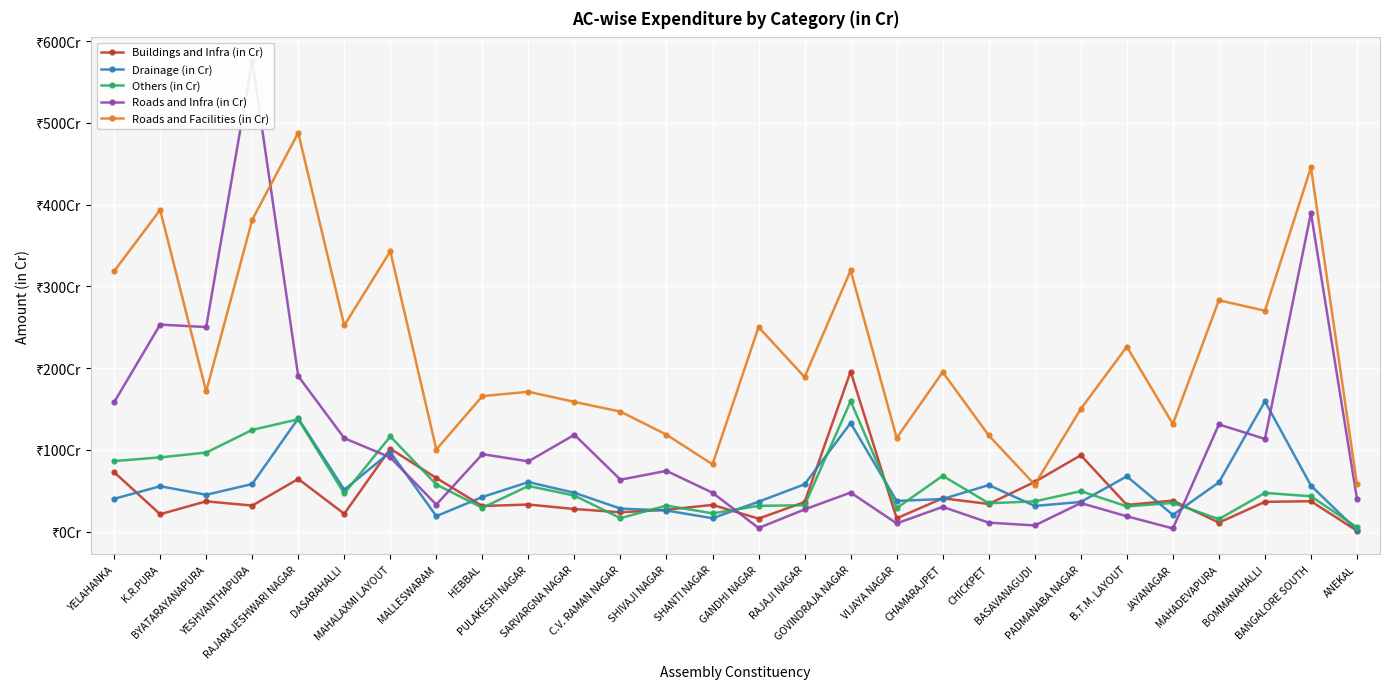

Does the chart display data point markers on the line(s)?

Yes